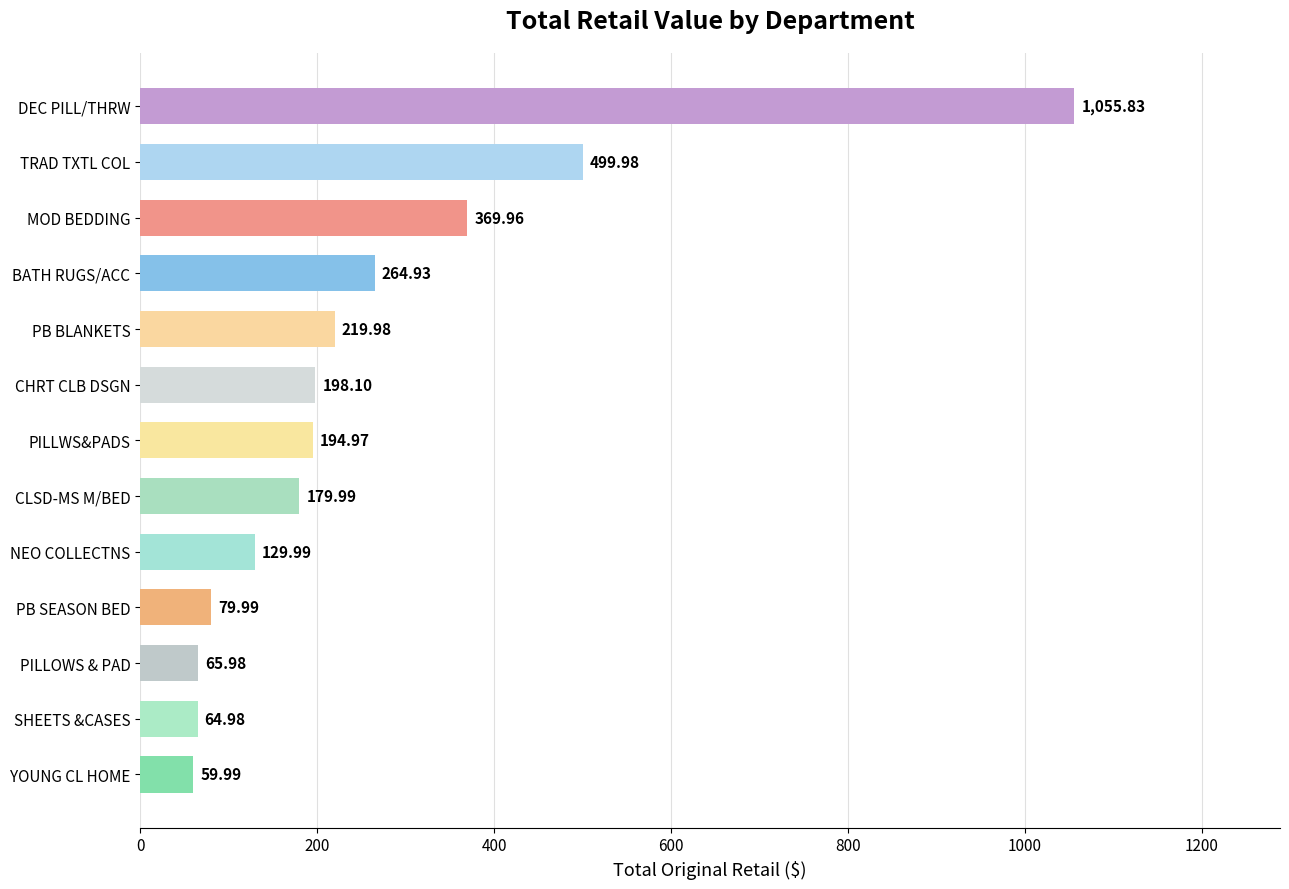

What is the minimum value shown in the chart?

60.0